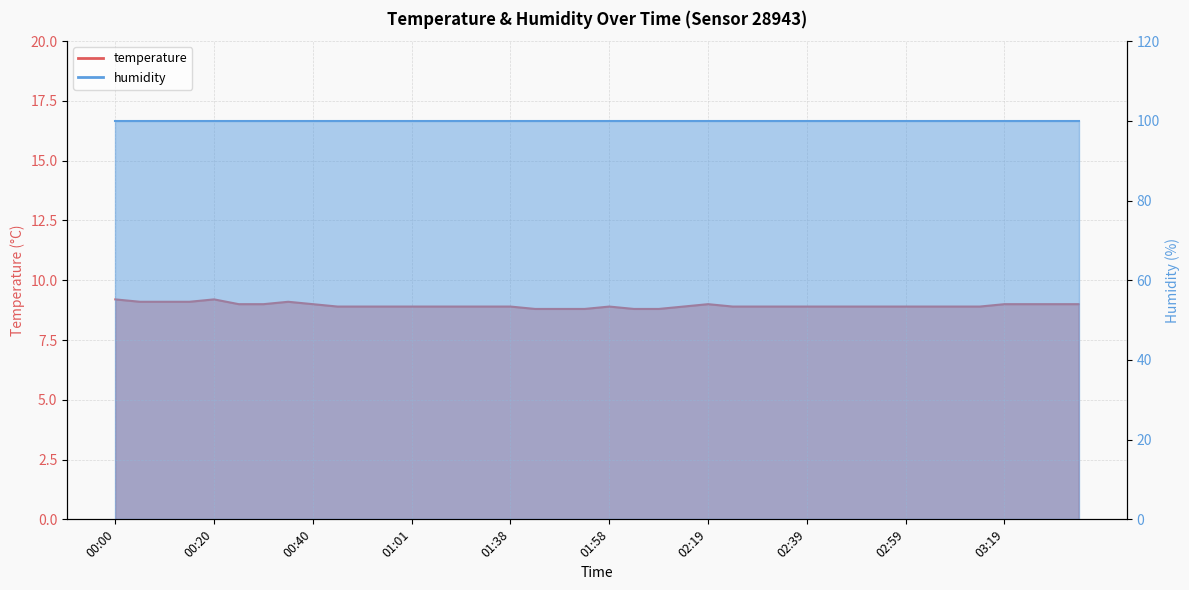

Reading left to right, extract all data points from this chart.

9.2	9.1	9.1	9.1	9.2	9.0	9.0	9.1	9.0	8.9	8.9	8.9	8.9	8.9	8.9	8.9	8.9	8.8	8.8	8.8	8.9	8.8	8.8	8.9	9.0	8.9	8.9	8.9	8.9	8.9	8.9	8.9	8.9	8.9	8.9	8.9	9.0	9.0	9.0	9.0